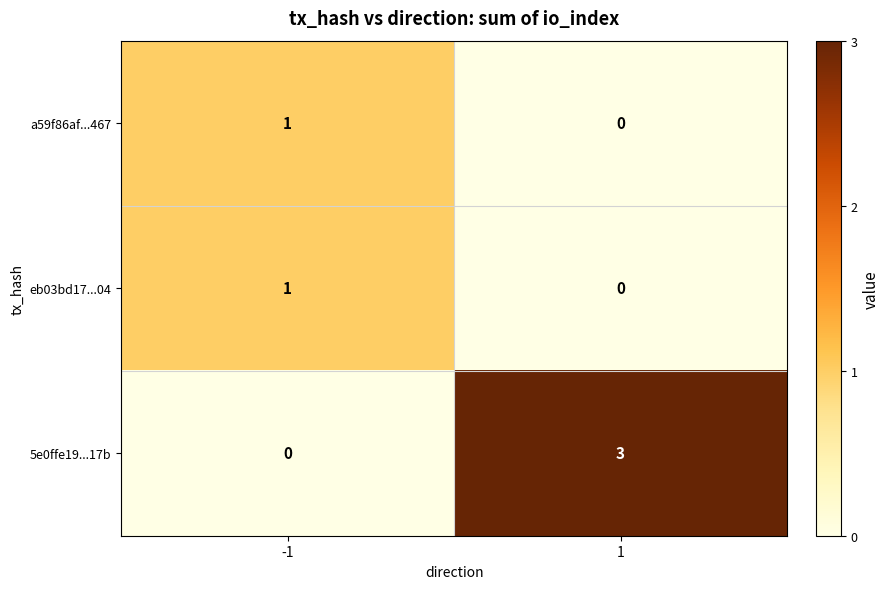

Is the value of a59f86af...467 at 1 greater than the value of eb03bd17...04 at -1?

No